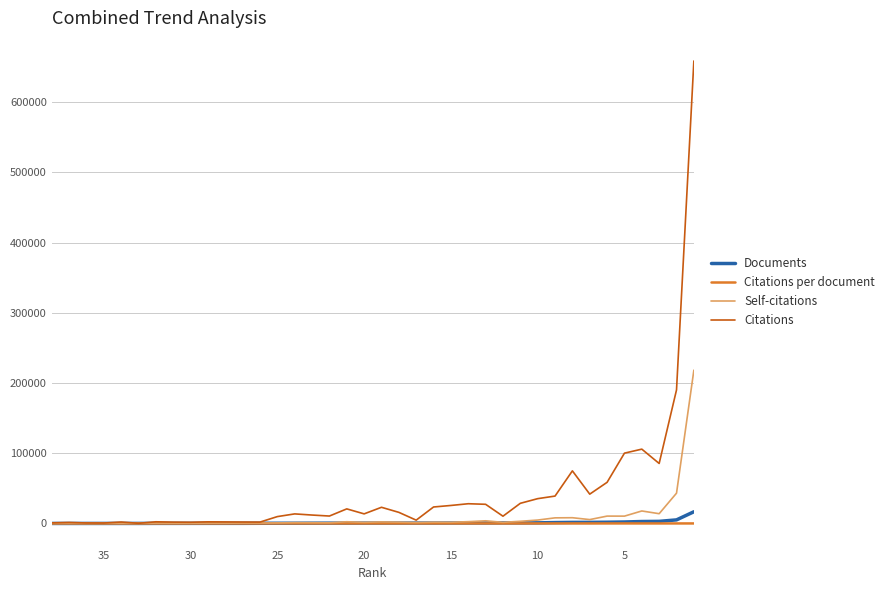

Reading right to left, list all the values displayed in this chart.

Documents: 16662.0	5107.0	2988.0	2766.0	2104.0	1761.0	1570.0	1536.0	1278.0	873.0	802.0	799.0	703.0	681.0	630.0	581.0	553.0	548.0	540.0	503.0	485.0	445.0	401.0	342.0	304.0	261.0	180.0	170.0	168.0	148.0	122.0	117.0	51.0	44.0	41.0	36.0	23.0	22.0
Citations per document: 39.5	37.2	28.6	38.3	47.6	33.3	26.6	48.8	30.5	40.5	35.8	12.9	38.8	41.3	40.7	40.4	8.5	28.9	42.6	27.2	42.8	23.8	29.9	39.8	32.2	7.5	11.5	12.9	13.8	11.8	15.8	20.3	4.8	46.8	15.2	19.4	63.0	38.1
Self-citations: 218231.0	43147.0	13917.0	17794.0	10445.0	10490.0	5523.0	8180.0	7991.0	4850.0	3100.0	1598.0	3788.0	2565.0	1712.0	1799.0	1328.0	1859.0	2214.0	1587.0	2440.0	969.0	1084.0	1184.0	768.0	573.0	593.0	341.0	326.0	255.0	218.0	236.0	101.0	59.0	94.0	59.0	98.0	21.0
Citations: 658523.0	190183.0	85422.0	105843.0	100118.0	58593.0	41755.0	74906.0	38997.0	35326.0	28701.0	10347.0	27290.0	28099.0	25633.0	23463.0	4720.0	15827.0	23029.0	13665.0	20765.0	10575.0	11985.0	13621.0	9780.0	1965.0	2062.0	2194.0	2314.0	1751.0	1924.0	2380.0	244.0	2061.0	622.0	700.0	1448.0	839.0